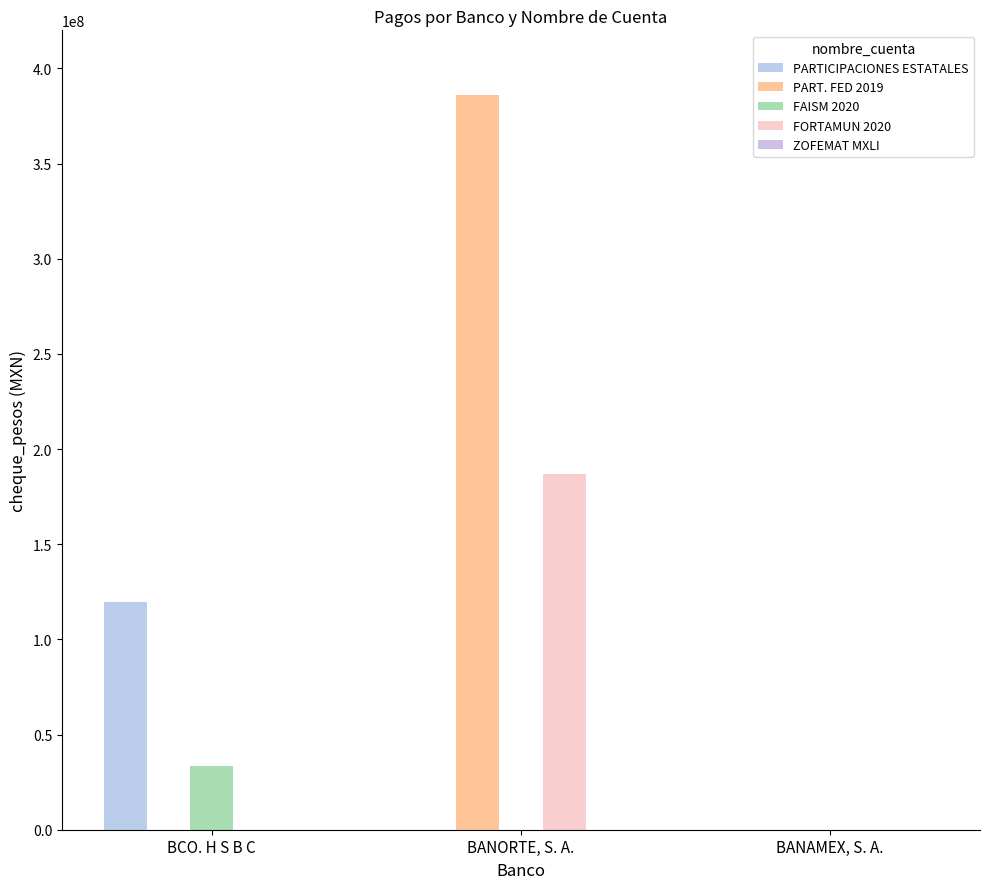

Count the FAISM 2020 values in the range 0 to 33247329.

3